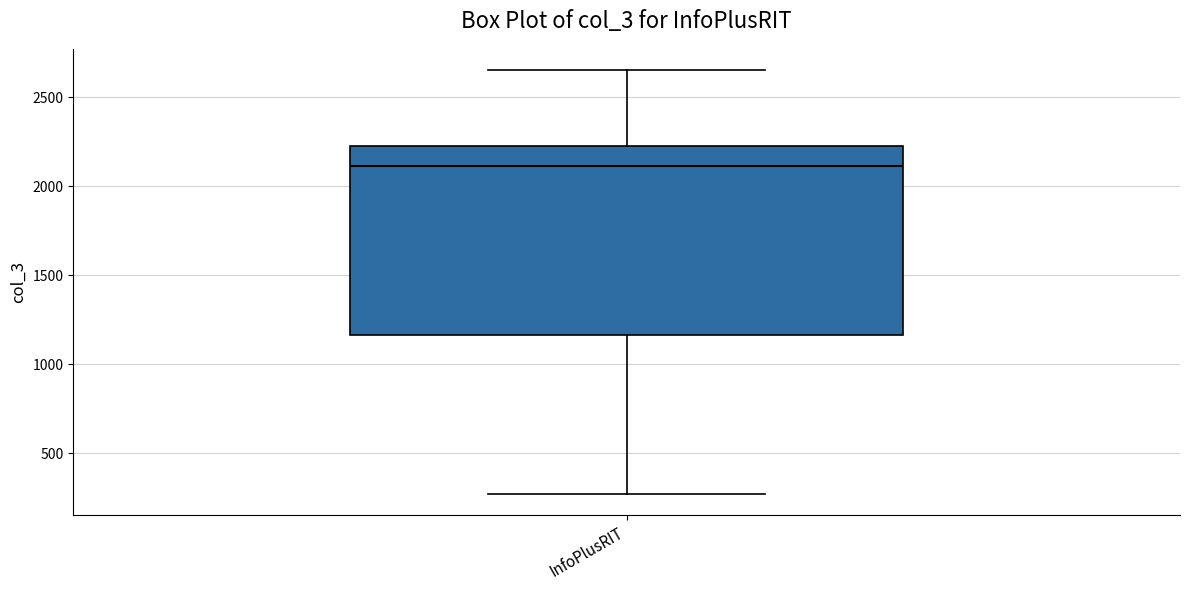

Transcribe this box plot: give where the median line is, the range the box spans, and where the two whiskers end, as read against the y-axis. The values are not printed on the chart, so give them approximately, as read against the axis.

median 2100, box 1150 to 2250, whiskers 250 to 2650